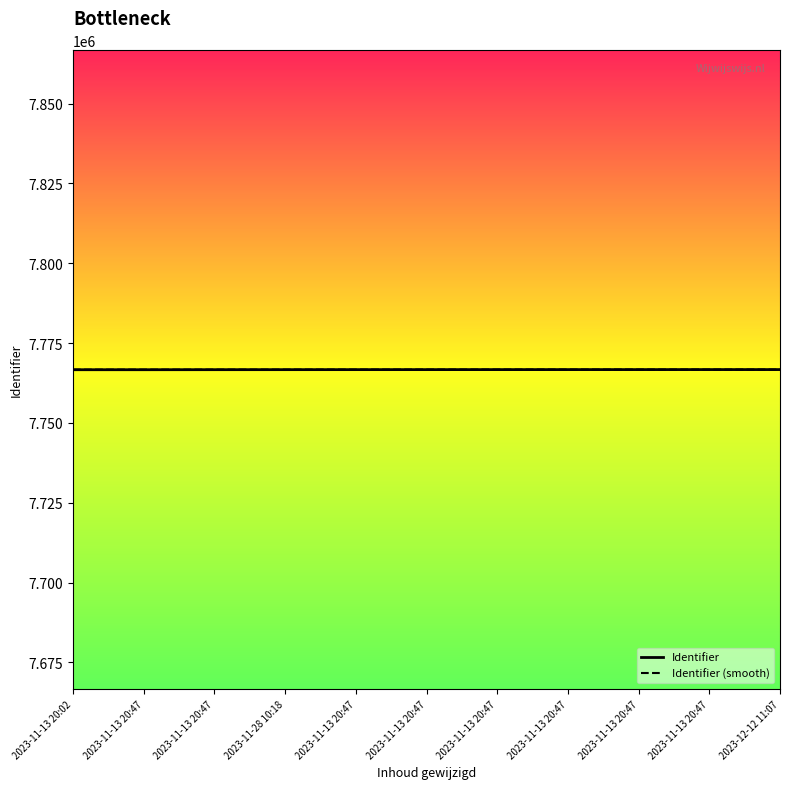

Is this an area chart (filled region under the line)?

No